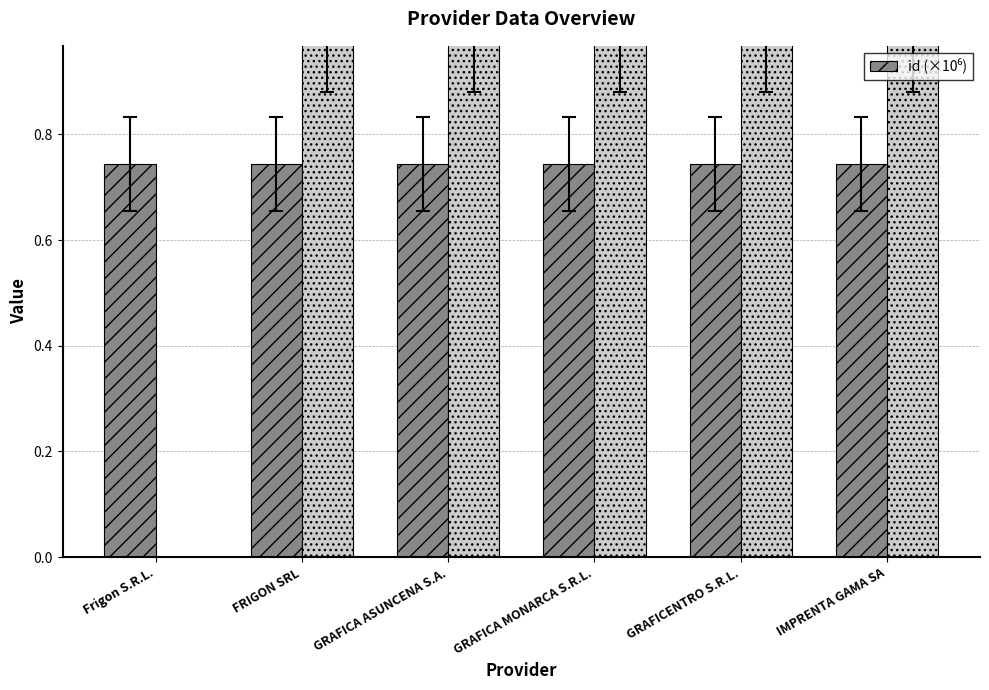

List the labels in order of value, smallest first.

GRAFICA ASUNCENA S.A., FRIGON SRL, IMPRENTA GAMA SA, GRAFICENTRO S.R.L., GRAFICA MONARCA S.R.L., Frigon S.R.L.